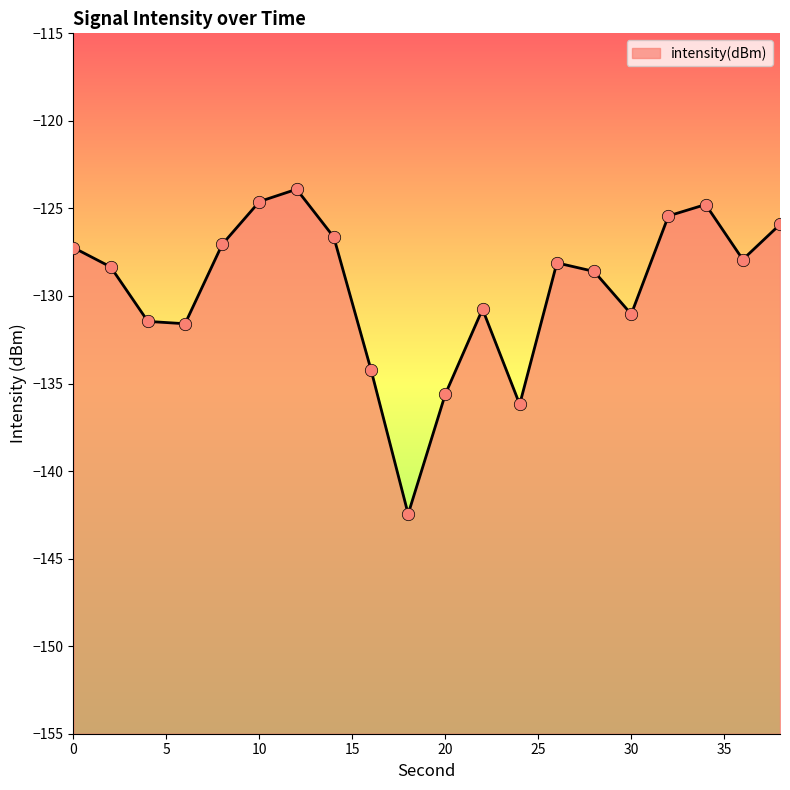

What is the change in value from 18 to 34?

+17.7